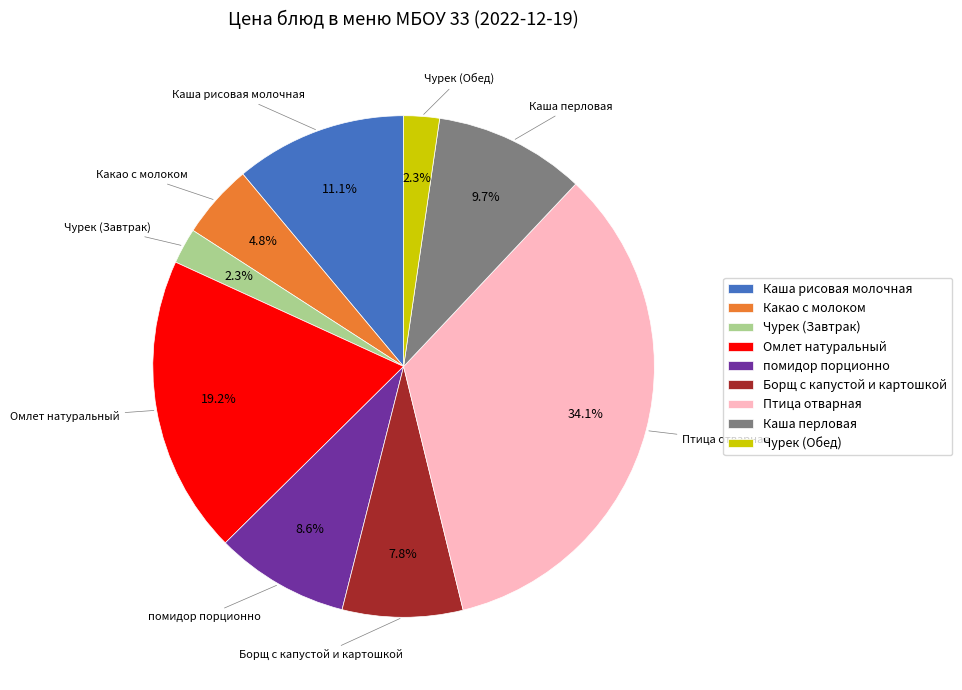

Is the sum of Каша перловая and Каша рисовая молочная greater than half?

No